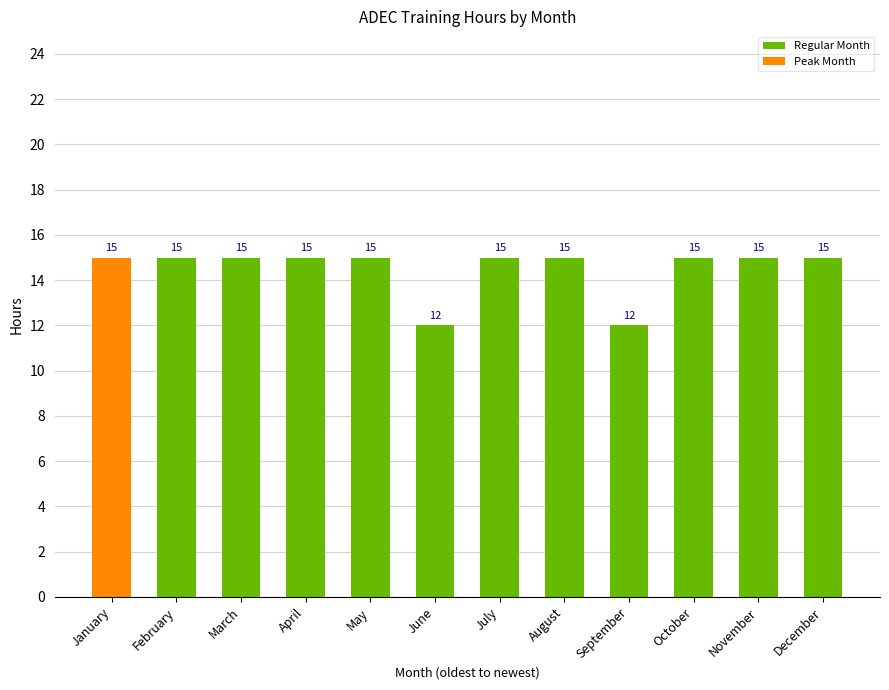

Reading left to right, transcribe all the data shown in this chart.

15	15	15	15	15	12	15	15	12	15	15	15